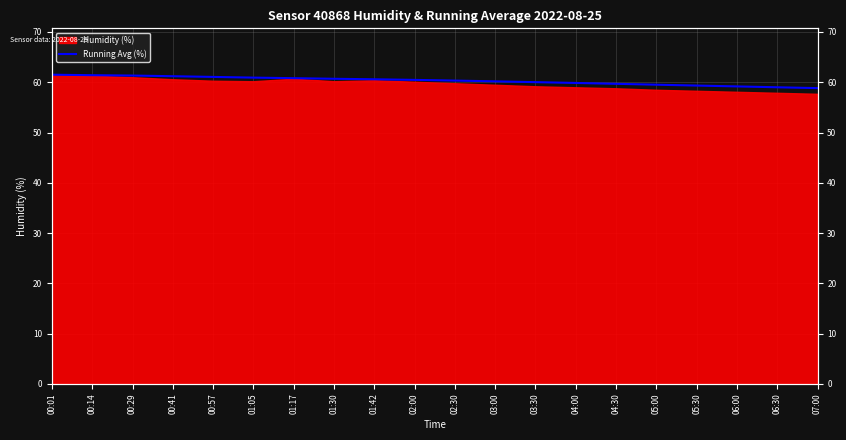

What is the greatest value displayed?

61.5